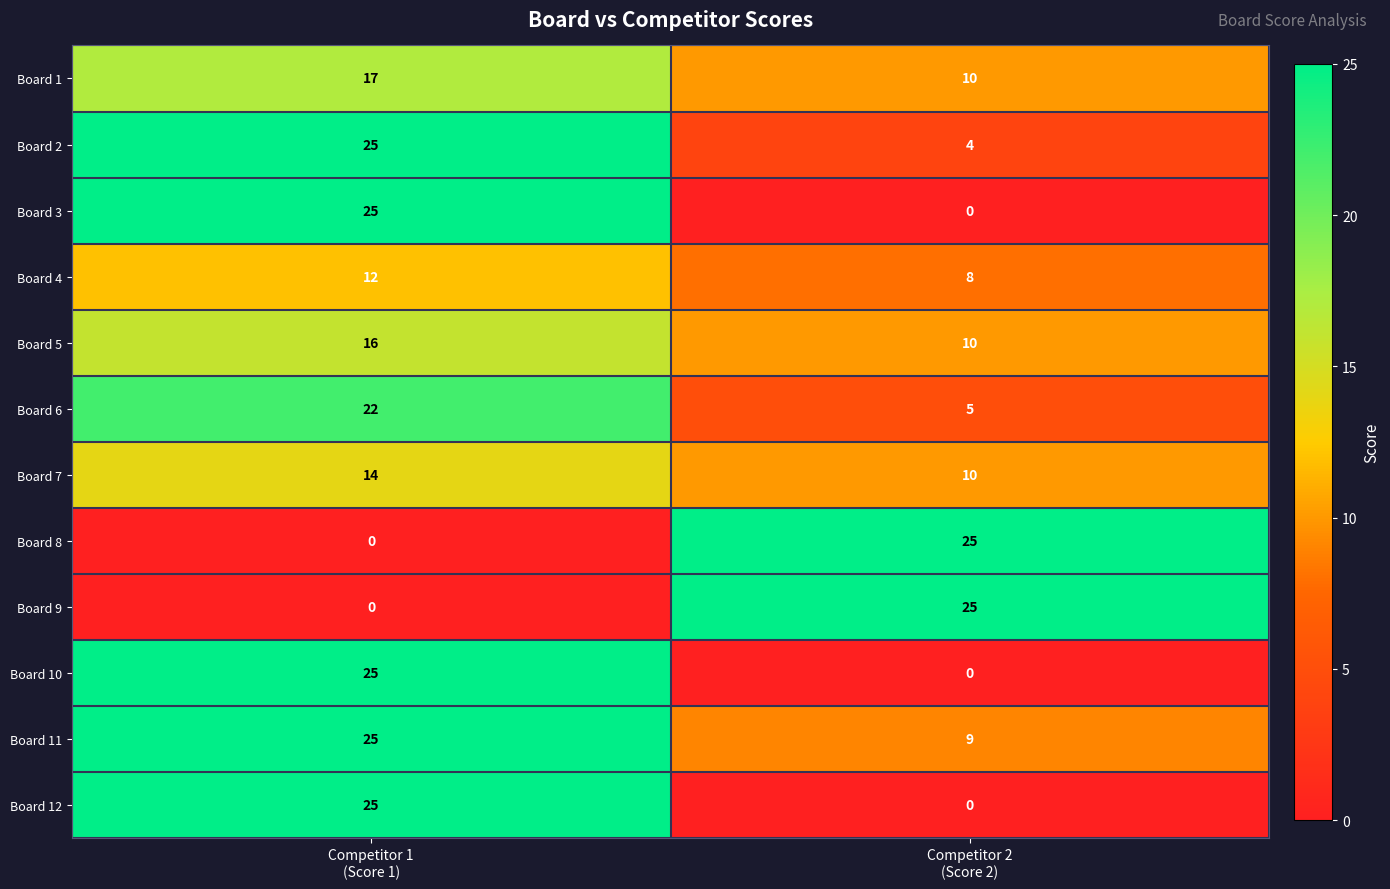

What is the sum of all Board 7 values?

24